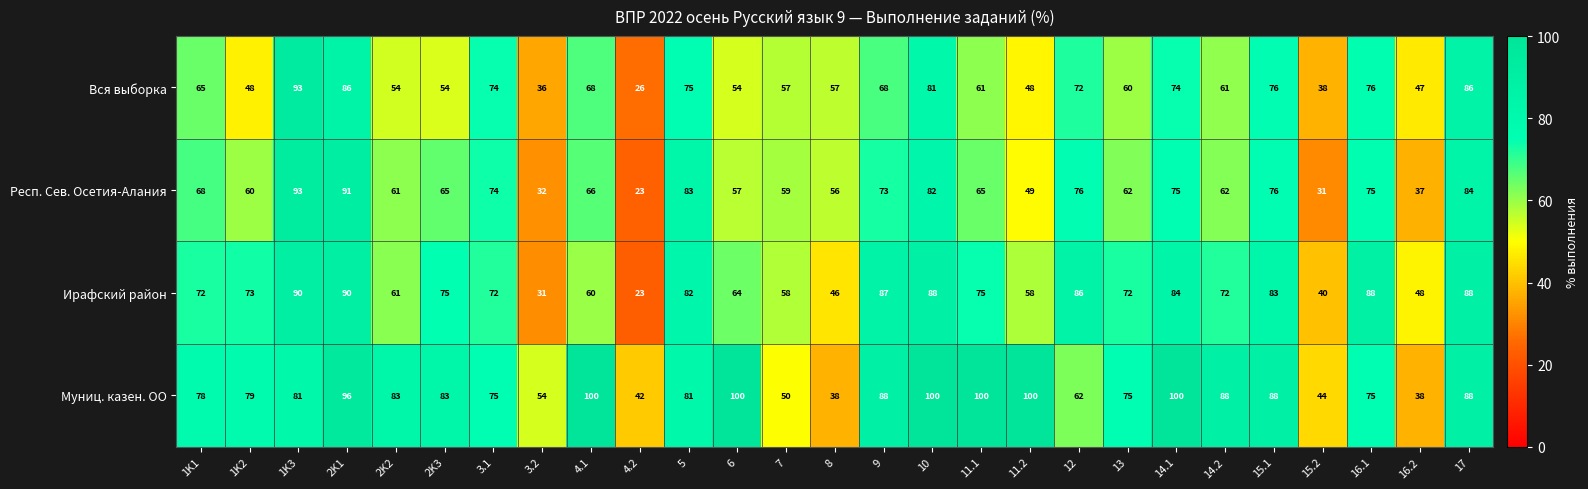

Between 3.1 and 15.1, which series saw the biggest shift?

Муниц. казен. ОО